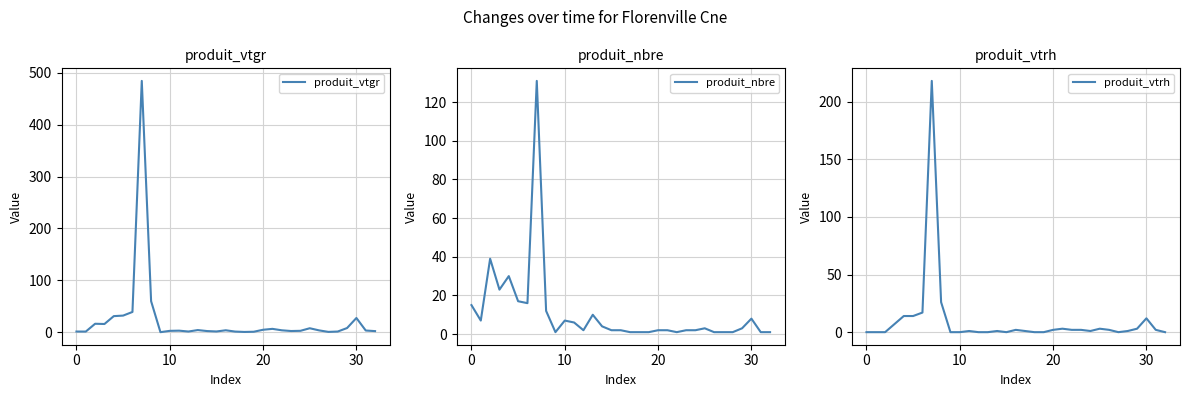

Rank the series by their maximum value, from lowest to highest.

produit_nbre, produit_vtrh, produit_vtgr